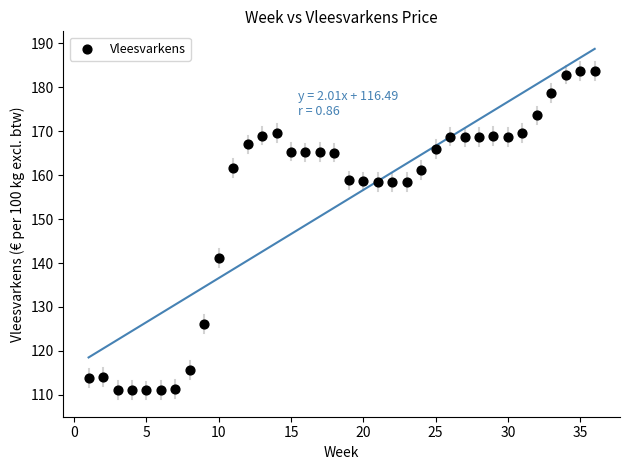

What Y value in the scatter plot is closest to 147?

141.1